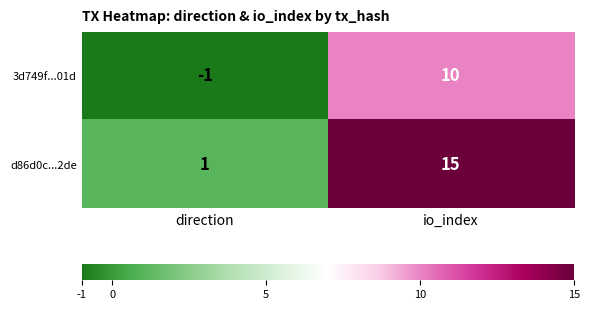

Reading left to right, extract all data points from this chart.

3d749f...01d: direction=-1	io_index=10
d86d0c...2de: direction=1	io_index=15